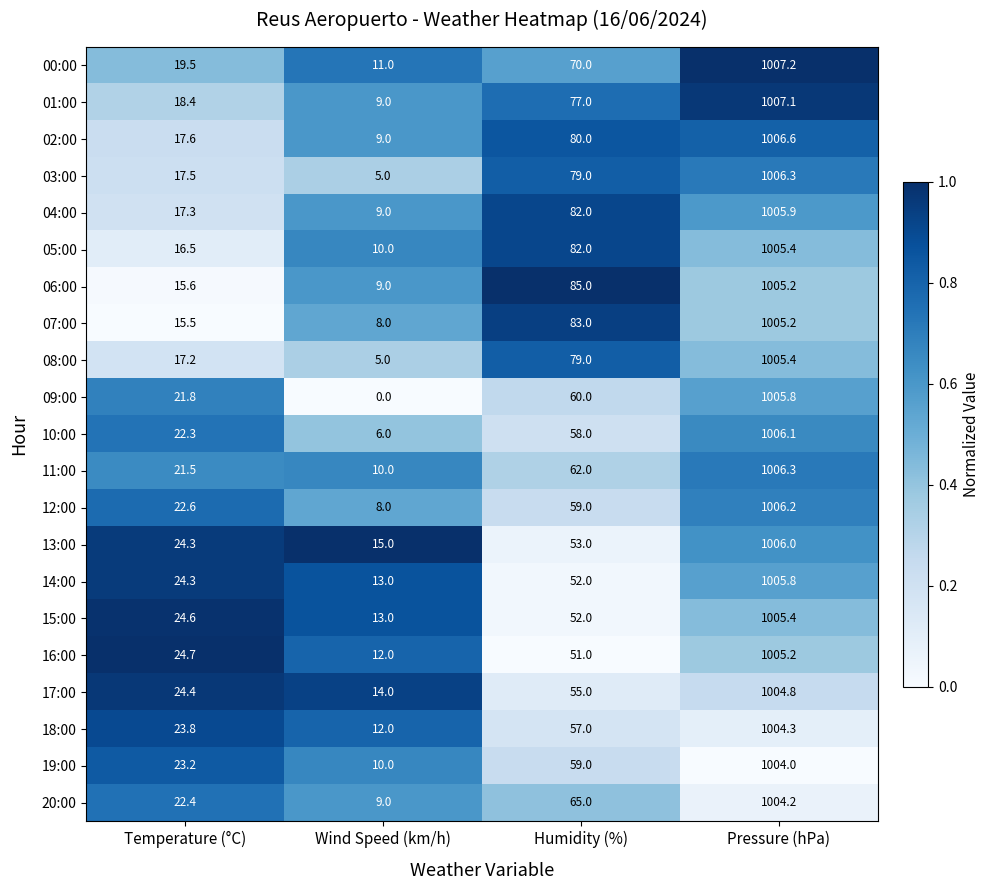

Between Humidity (%) and Pressure (hPa), which series saw the biggest shift?

16:00